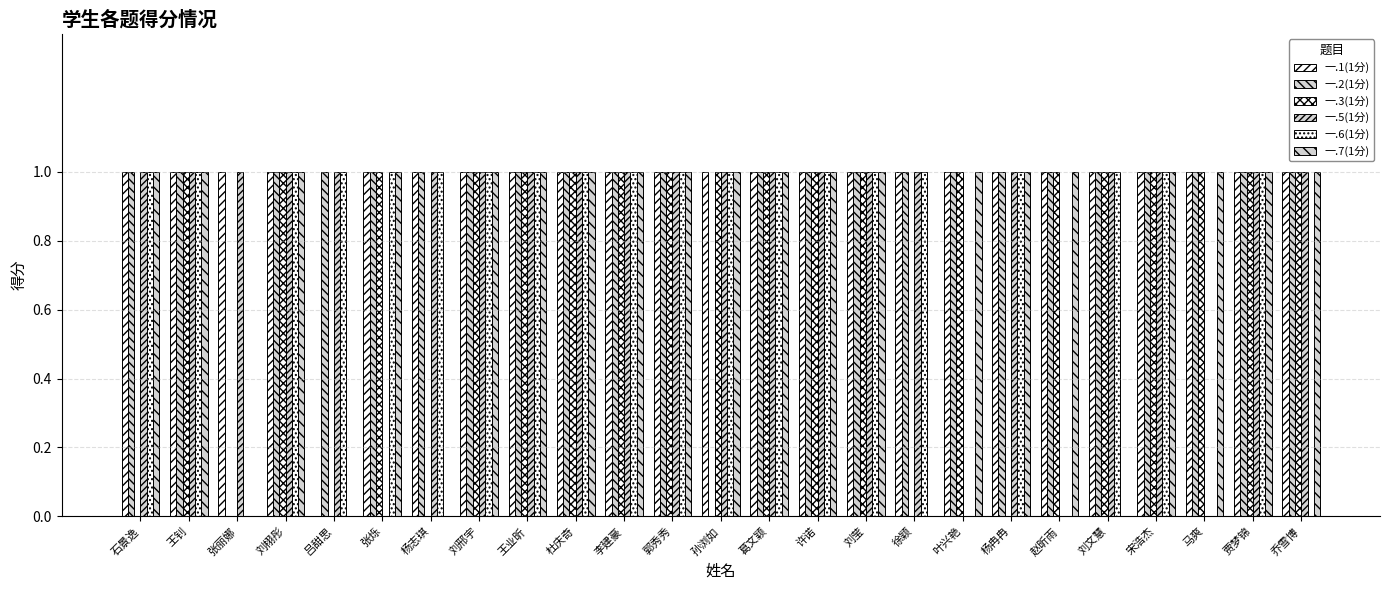

How many groups of bars are there?

25